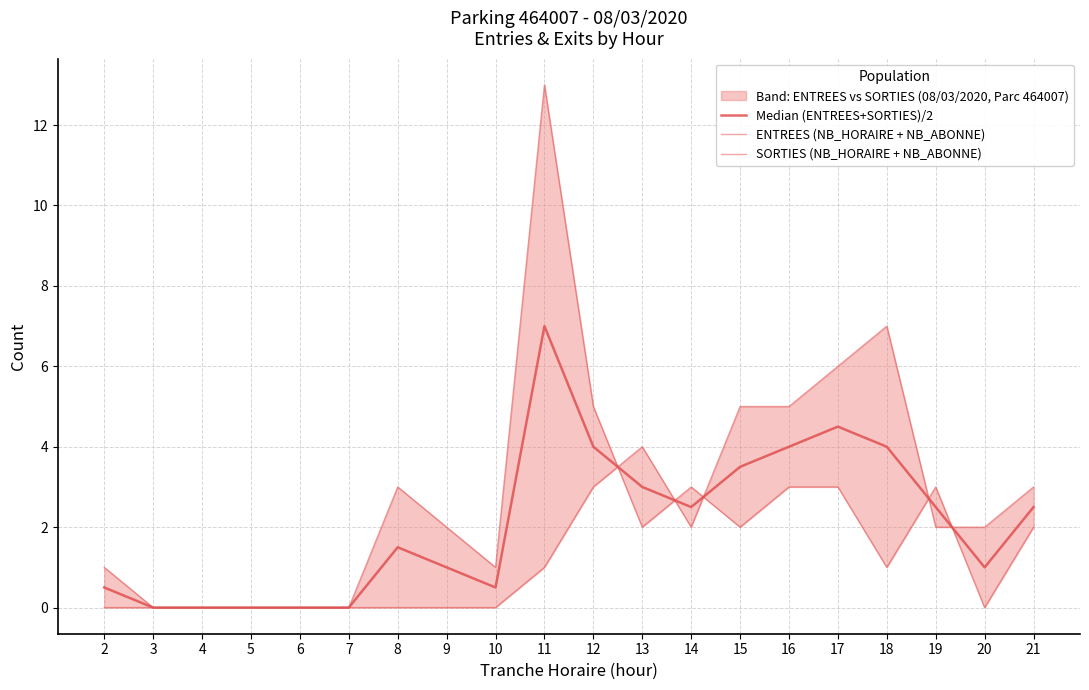

Reading left to right, what are all the values shown in this chart?

Median (ENTREES+SORTIES)/2: 2=0.5	3=0.0	4=0.0	5=0.0	6=0.0	7=0.0	8=1.5	9=1.0	10=0.5	11=7.0	12=4.0	13=3.0	14=2.5	15=3.5	16=4.0	17=4.5	18=4.0	19=2.5	20=1.0	21=2.5
ENTREES (NB_HORAIRE + NB_ABONNE): 2=0.0	3=0.0	4=0.0	5=0.0	6=0.0	7=0.0	8=3.0	9=2.0	10=1.0	11=13.0	12=5.0	13=2.0	14=3.0	15=2.0	16=3.0	17=3.0	18=1.0	19=3.0	20=0.0	21=2.0
SORTIES (NB_HORAIRE + NB_ABONNE): 2=1.0	3=0.0	4=0.0	5=0.0	6=0.0	7=0.0	8=0.0	9=0.0	10=0.0	11=1.0	12=3.0	13=4.0	14=2.0	15=5.0	16=5.0	17=6.0	18=7.0	19=2.0	20=2.0	21=3.0